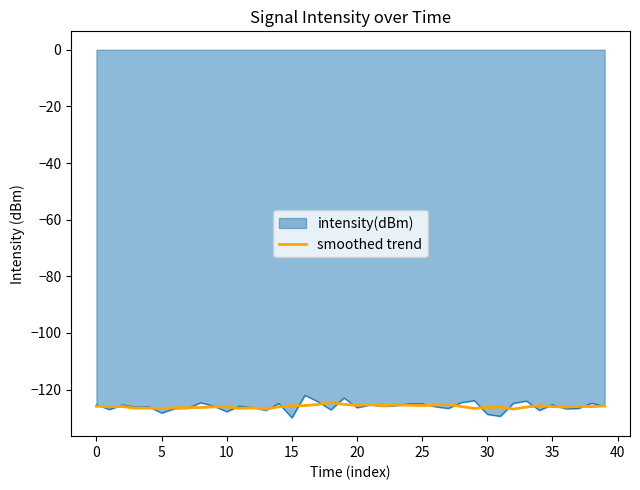

What is the smallest value displayed?

-129.9